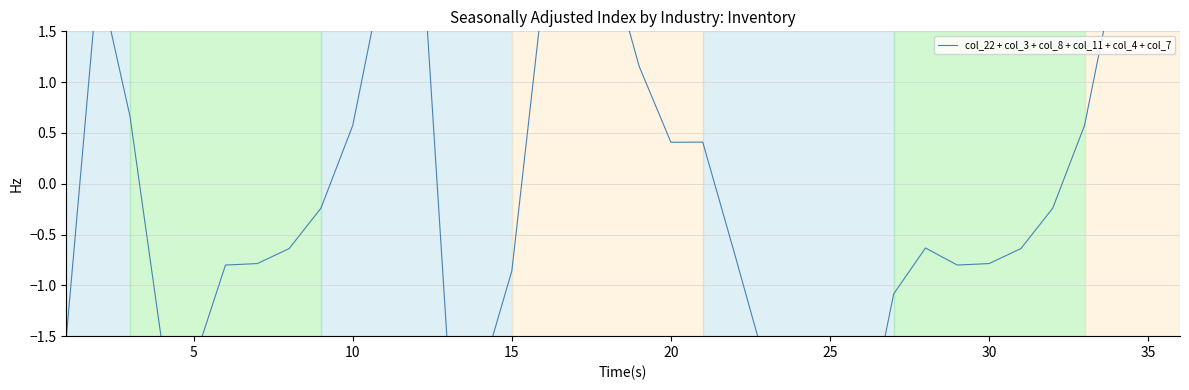

What is the smallest value displayed?

-2.6